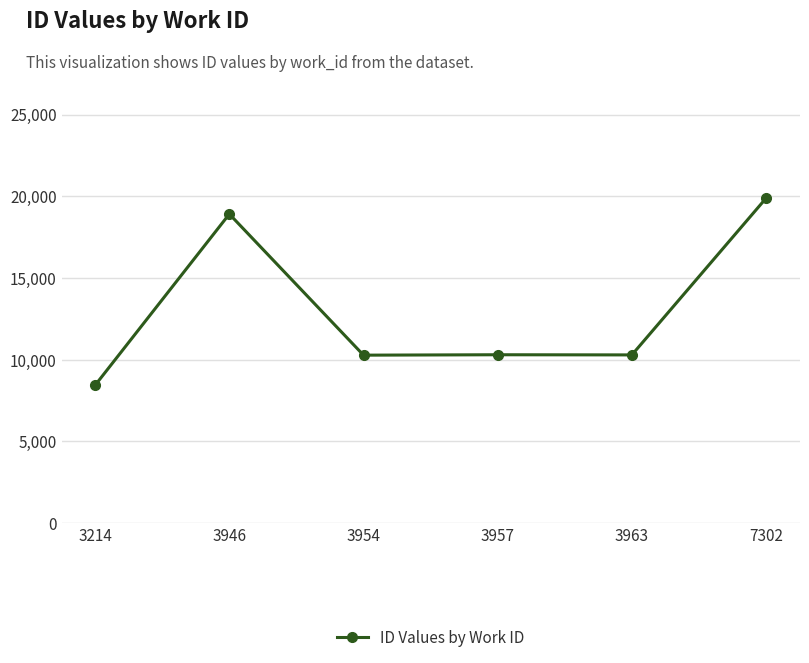

At which label does the data first exceed 10306?

3946